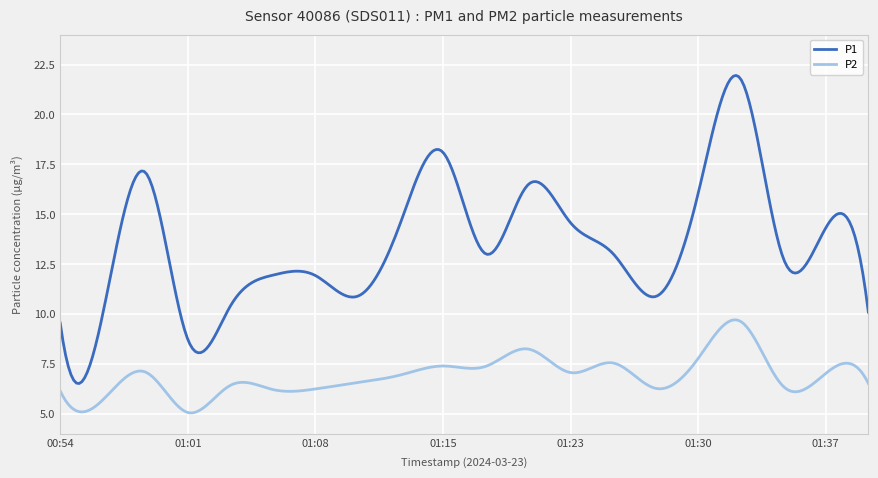

Rank the series by their maximum value, from highest to lowest.

P1, P2